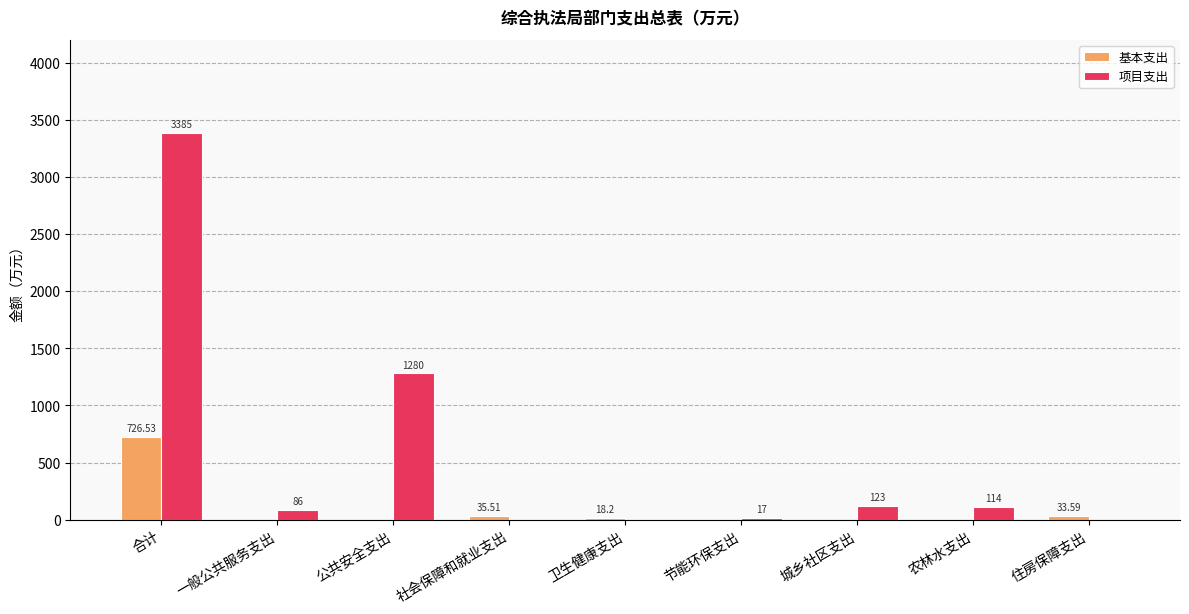

Reading left to right, extract all data points from this chart.

基本支出: 726.5	0.0	0.0	35.5	18.2	0.0	0.0	0.0	33.6
项目支出: 3385.0	86.0	1280.0	0.0	0.0	17.0	123.0	114.0	0.0